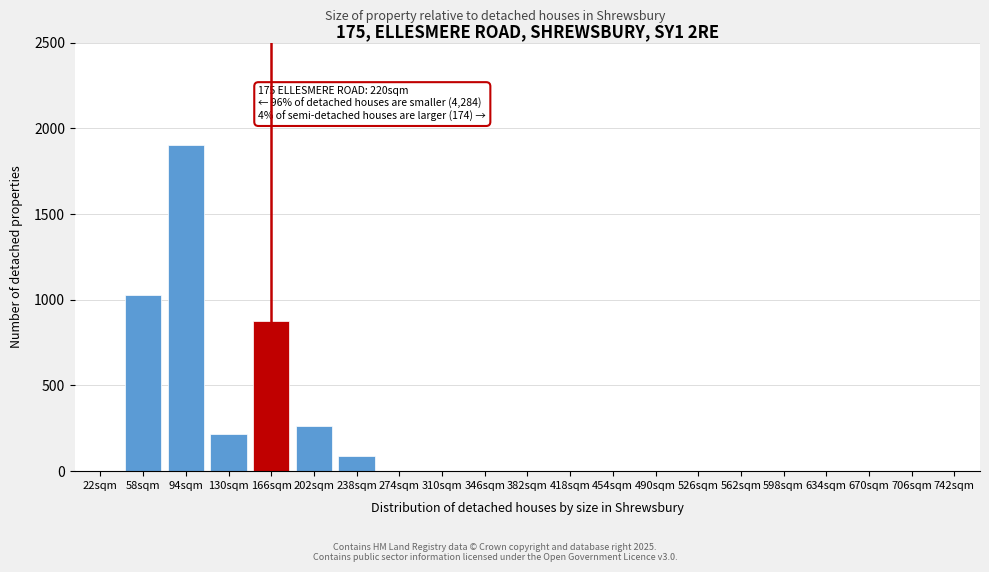

Reading right to left, list all the values displayed in this chart.

742sqm=0	706sqm=0	670sqm=0	634sqm=0	598sqm=0	562sqm=0	526sqm=0	490sqm=0	454sqm=0	418sqm=0	382sqm=0	346sqm=0	310sqm=0	274sqm=0	238sqm=91	202sqm=262	166sqm=876	130sqm=217	94sqm=1900	58sqm=1029	22sqm=0